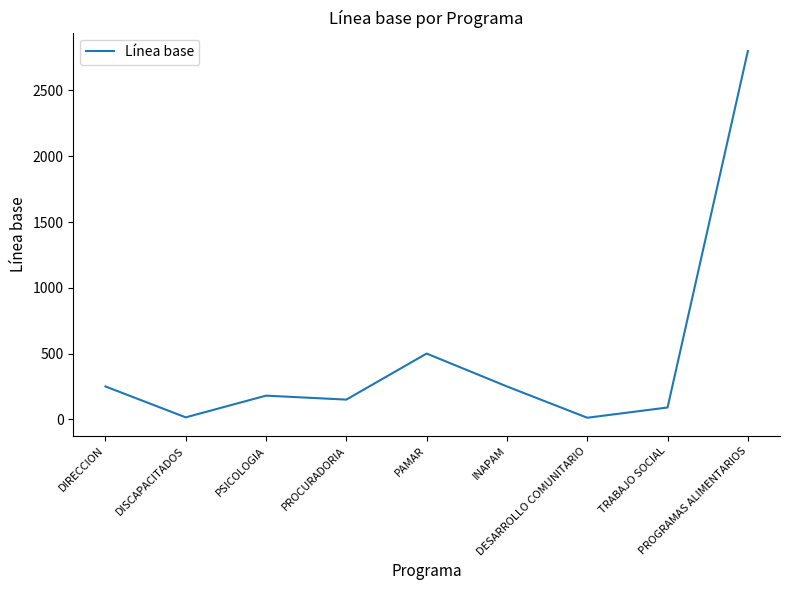

What is the greatest value displayed?

2800